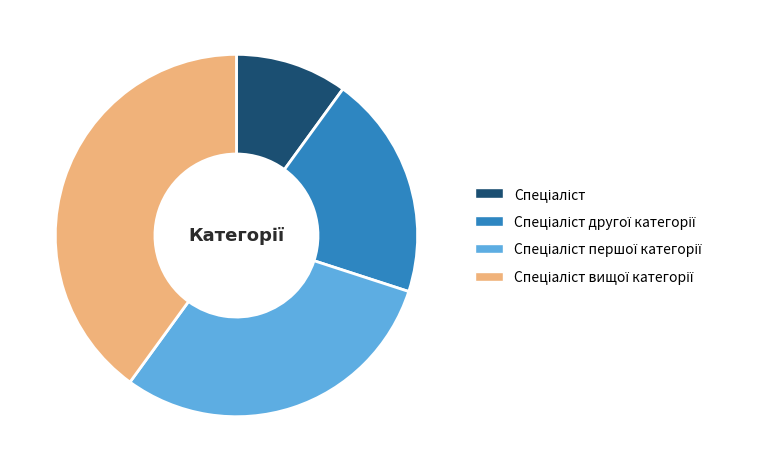

Does any single category account for the majority?

No